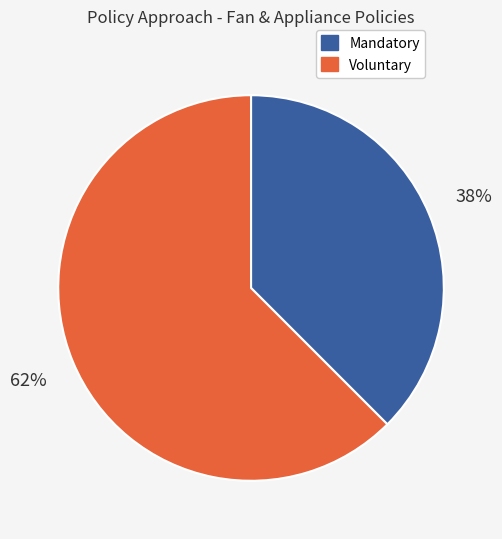

To the nearest percent, what is the average slice percentage?

50%